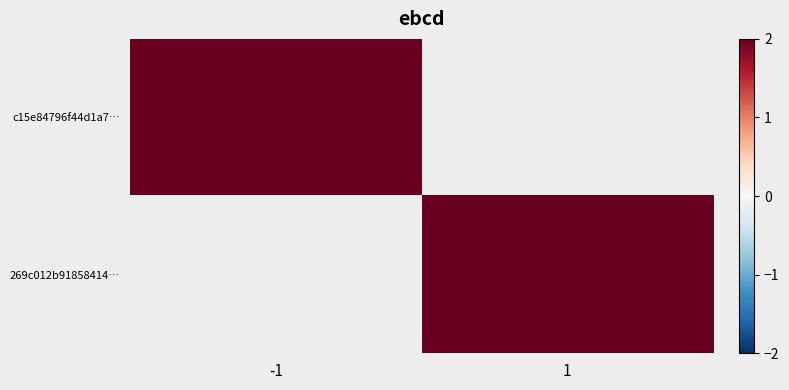

At 1, list the series in order from smallest to largest.

c15e84796f44d1a7…, 269c012b91858414…